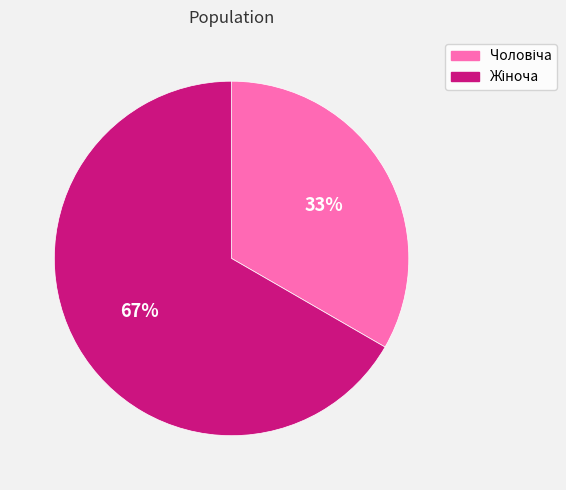

Does any single category account for the majority?

Yes